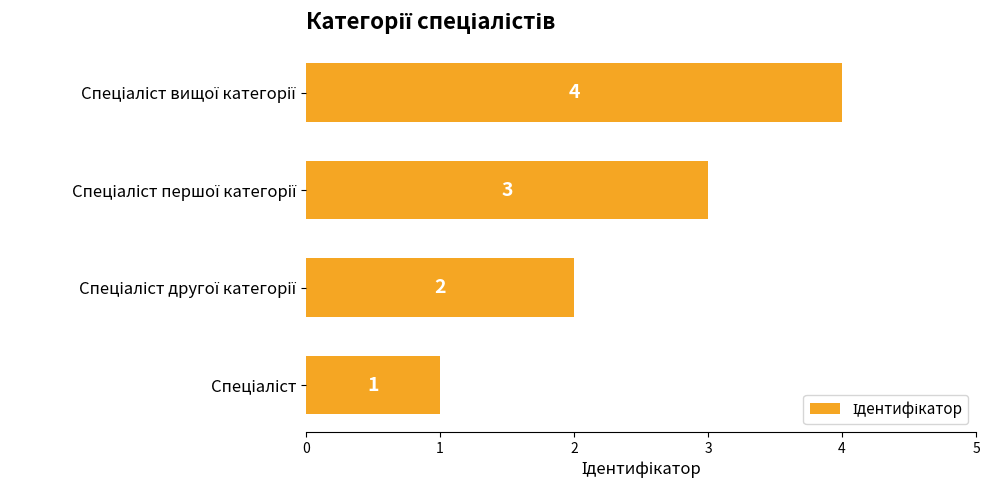

What is the difference between the maximum and minimum values?

3